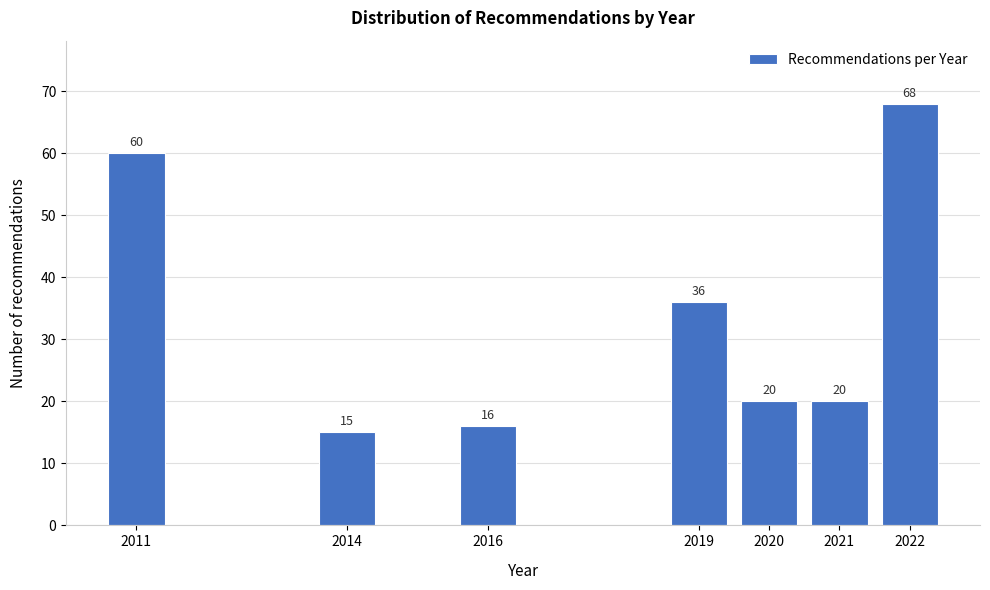

Reading left to right, transcribe all the data shown in this chart.

60	15	16	36	20	20	68